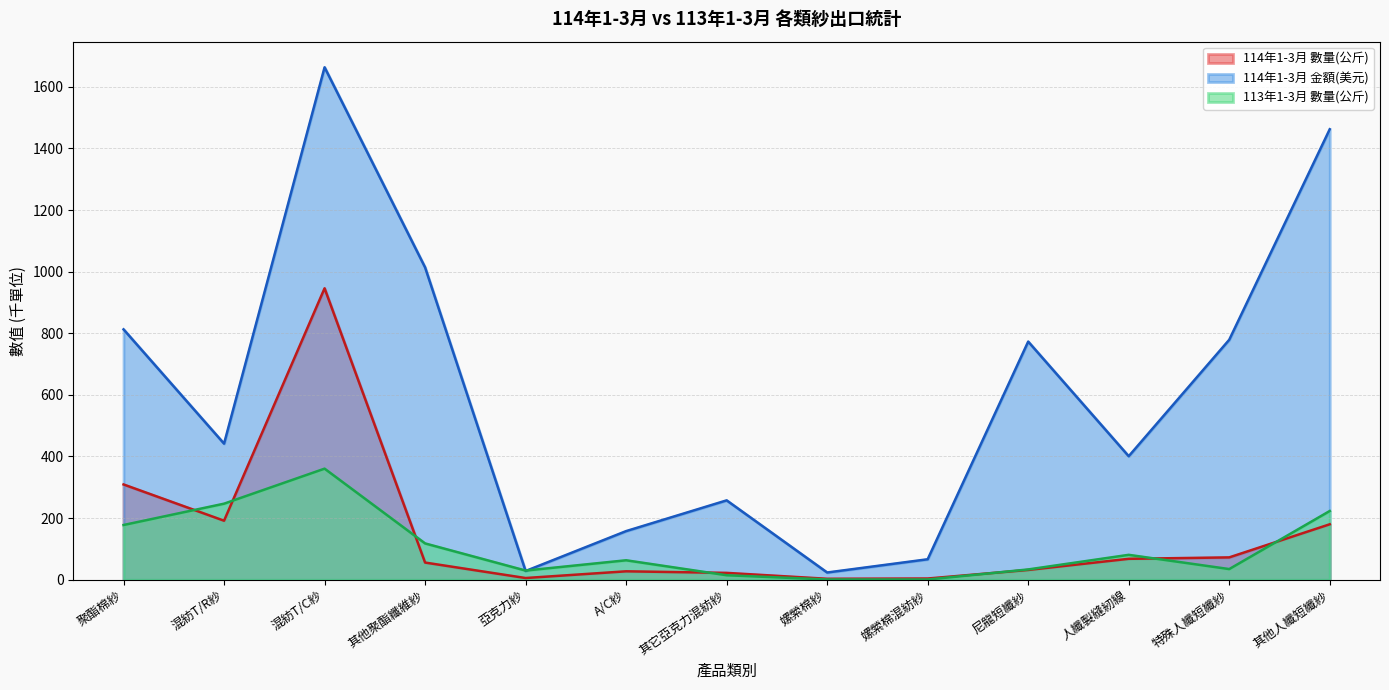

True or false: 114年1-3月 數量(公斤) and 114年1-3月 金額(美元) intersect in this chart.

False